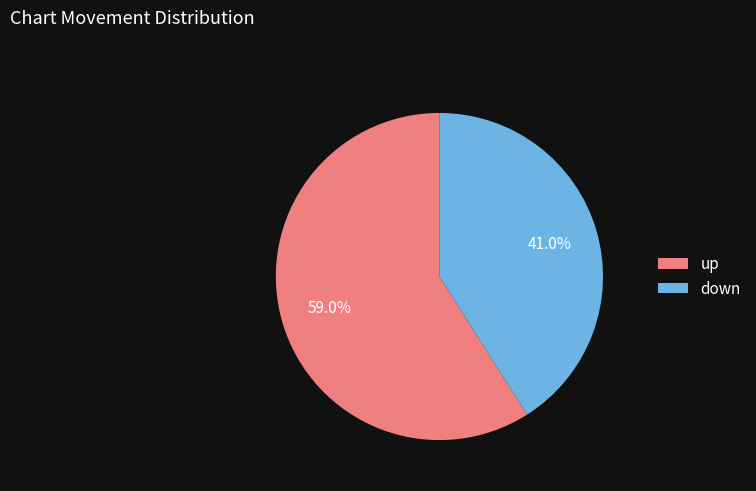

What is the ratio of the value at up to the value at down?

1.4